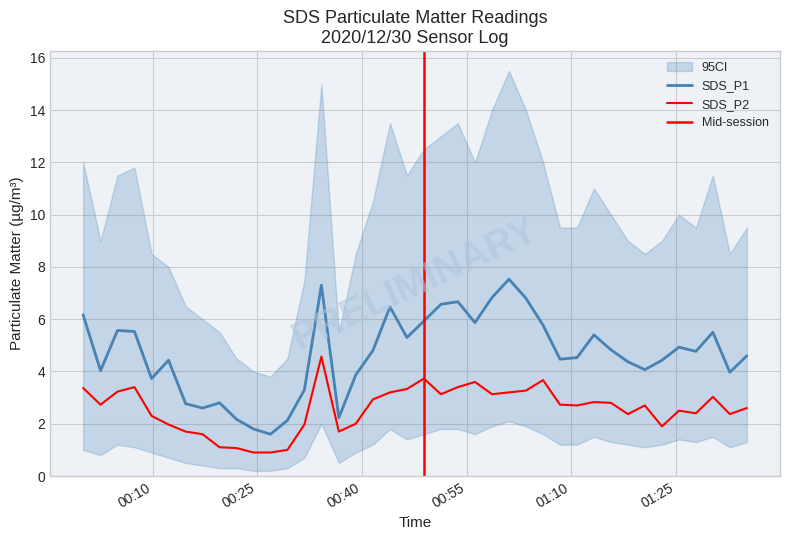

How many values in the SDS_P1 series are below 4?

12